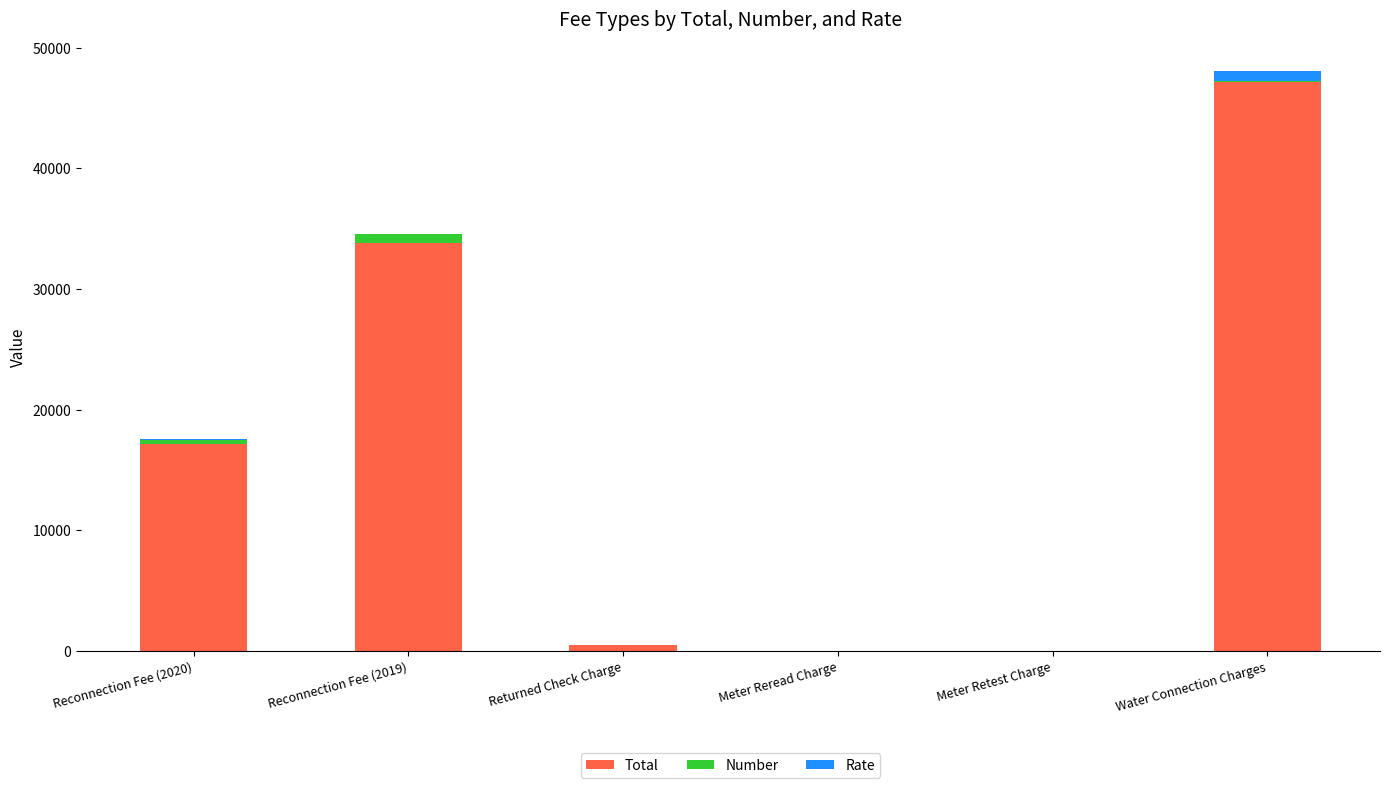

At which label is Total closest to 23600?

Reconnection Fee (2020)